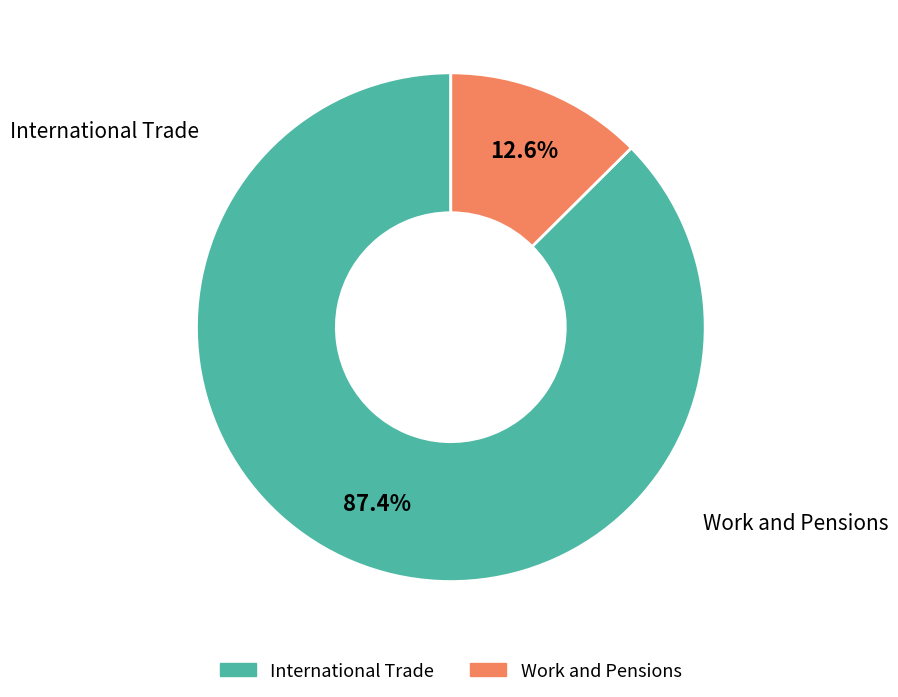

Which slice is the smallest?

Work and Pensions